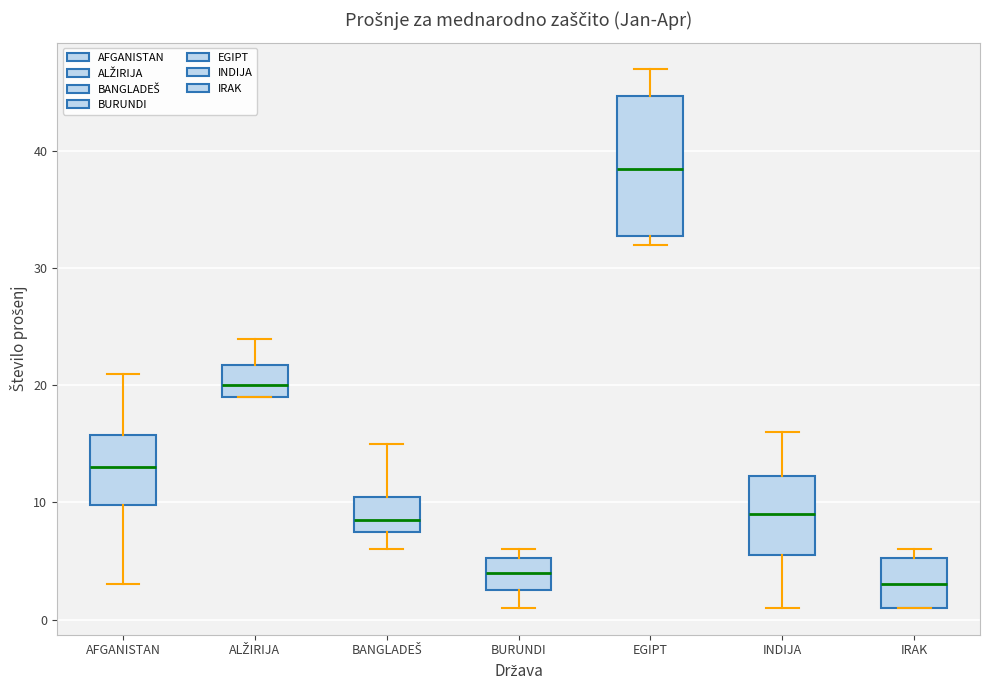

Reading left to right, transcribe this box plot: for each box, give where its median line is, the range the box spans, and where its two whiskers end, as read against the y-axis. The values are not printed on the chart, so give them approximately, as read against the axis.

AFGANISTAN: median 13, box 10 to 16, whiskers 3 to 21
ALŽIRIJA: median 20, box 19 to 22, whiskers 19 to 24
BANGLADEŠ: median 9, box 8 to 11, whiskers 6 to 15
BURUNDI: median 4, box 3 to 5, whiskers 1 to 6
EGIPT: median 39, box 33 to 45, whiskers 32 to 47
INDIJA: median 9, box 6 to 12, whiskers 1 to 16
IRAK: median 3, box 1 to 5, whiskers 1 to 6